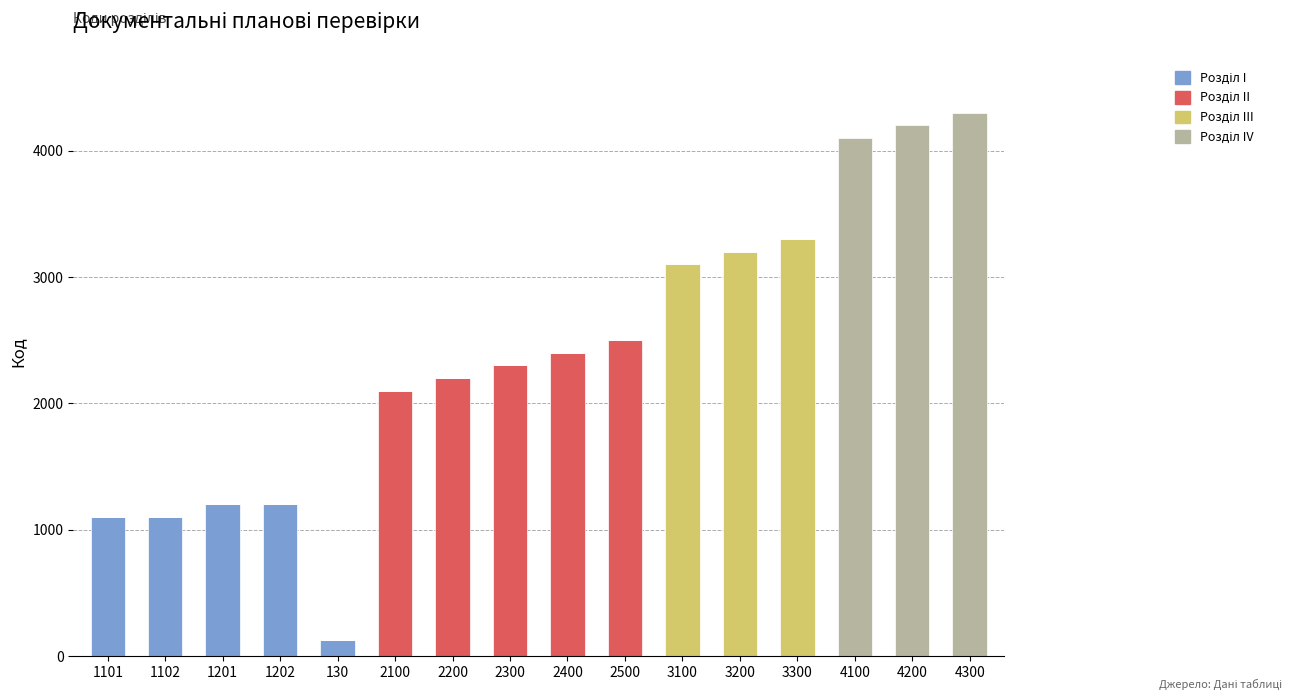

Which series changed the most between 2500 and 3100?

Розділ III